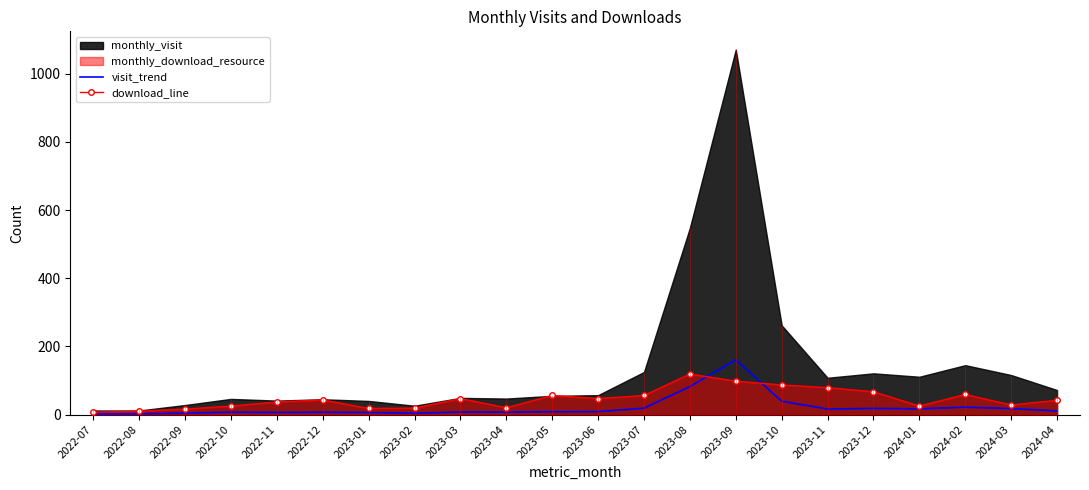

What is the smallest value displayed?

1.8